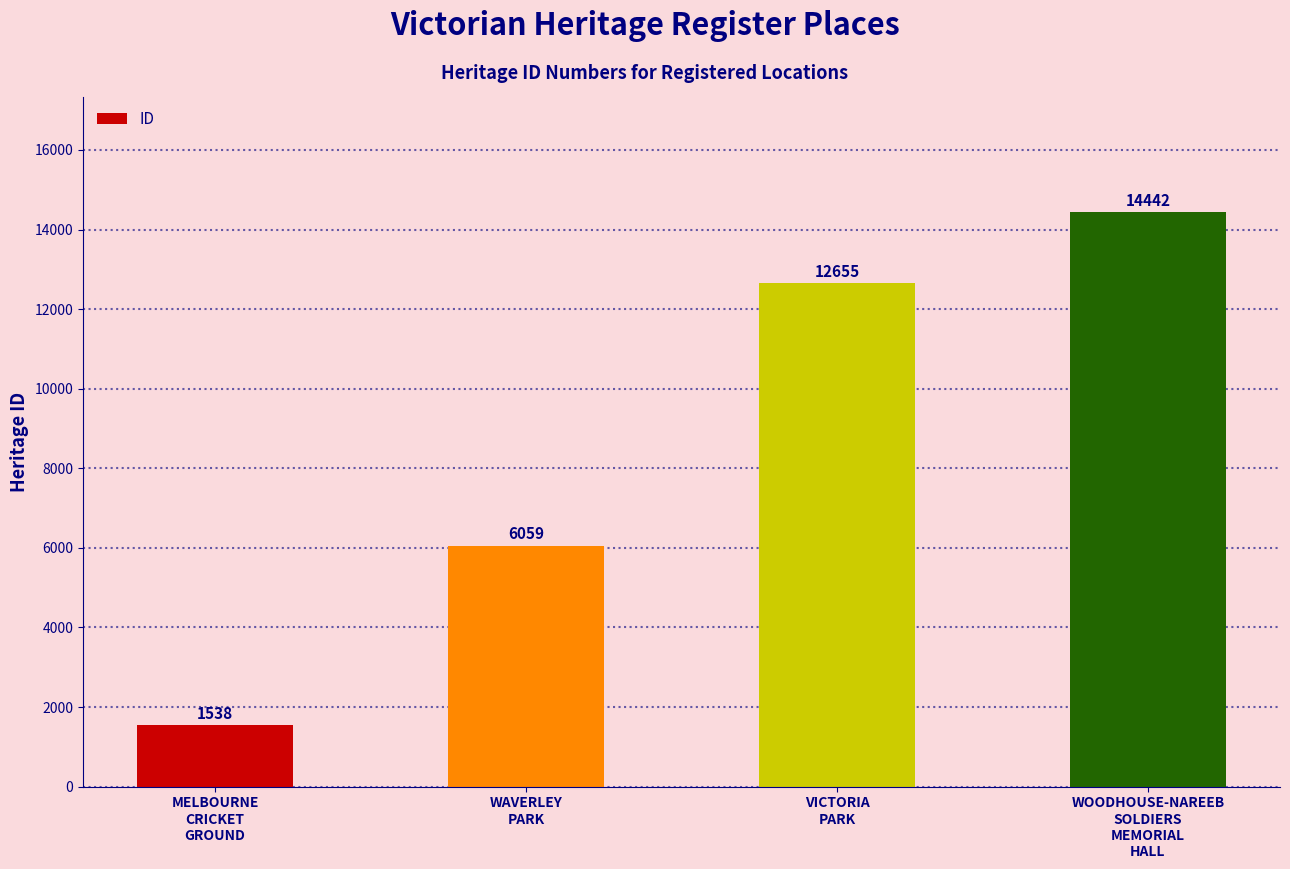

Does the chart contain stacked bars?

No